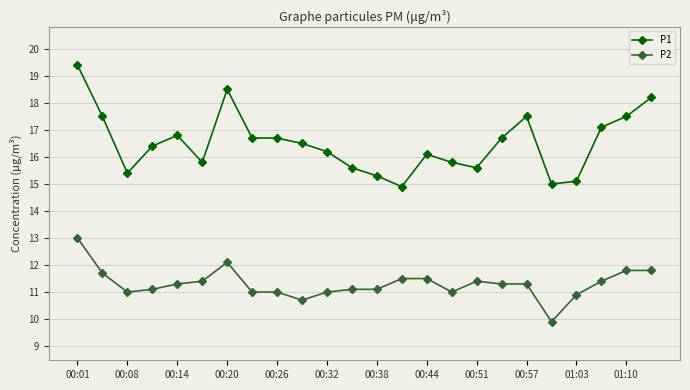

Reading left to right, what are all the values shown in this chart?

P1: 19.4	17.5	15.4	16.4	16.8	15.8	18.5	16.7	16.7	16.5	16.2	15.6	15.3	14.9	16.1	15.8	15.6	16.7	17.5	15.0	15.1	17.1	17.5	18.2
P2: 13.0	11.7	11.0	11.1	11.3	11.4	12.1	11.0	11.0	10.7	11.0	11.1	11.1	11.5	11.5	11.0	11.4	11.3	11.3	9.9	10.9	11.4	11.8	11.8